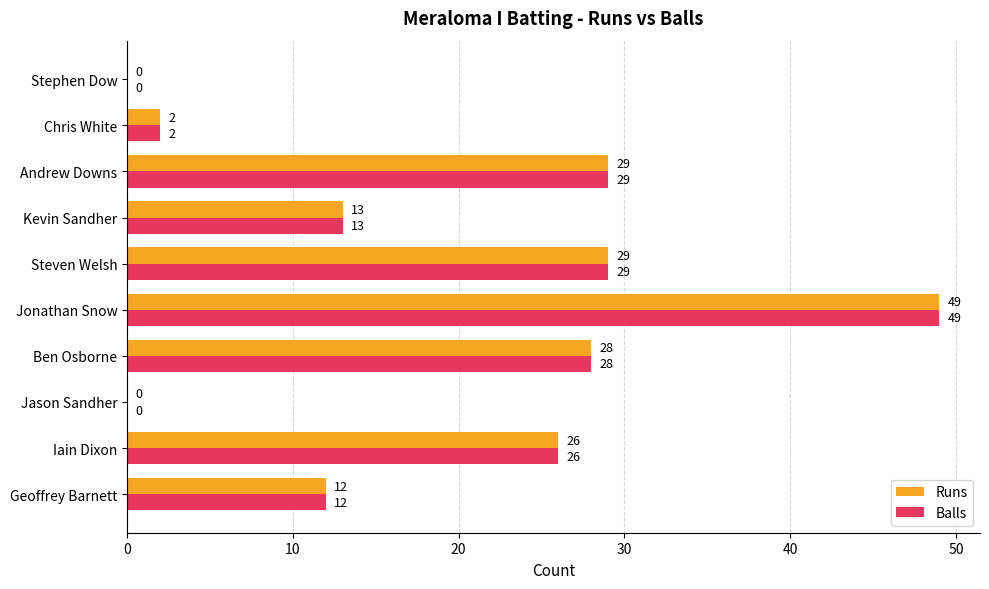

What is the maximum value for Runs?

49